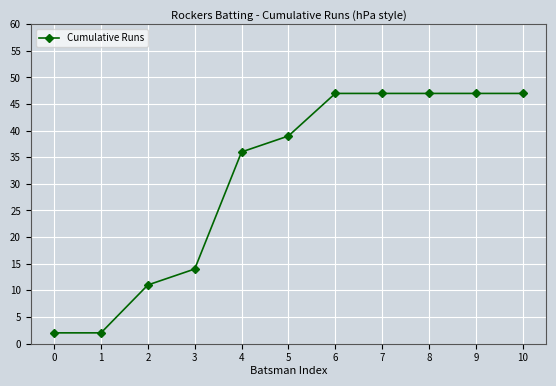

The value at 3 is 14. True or false?

True